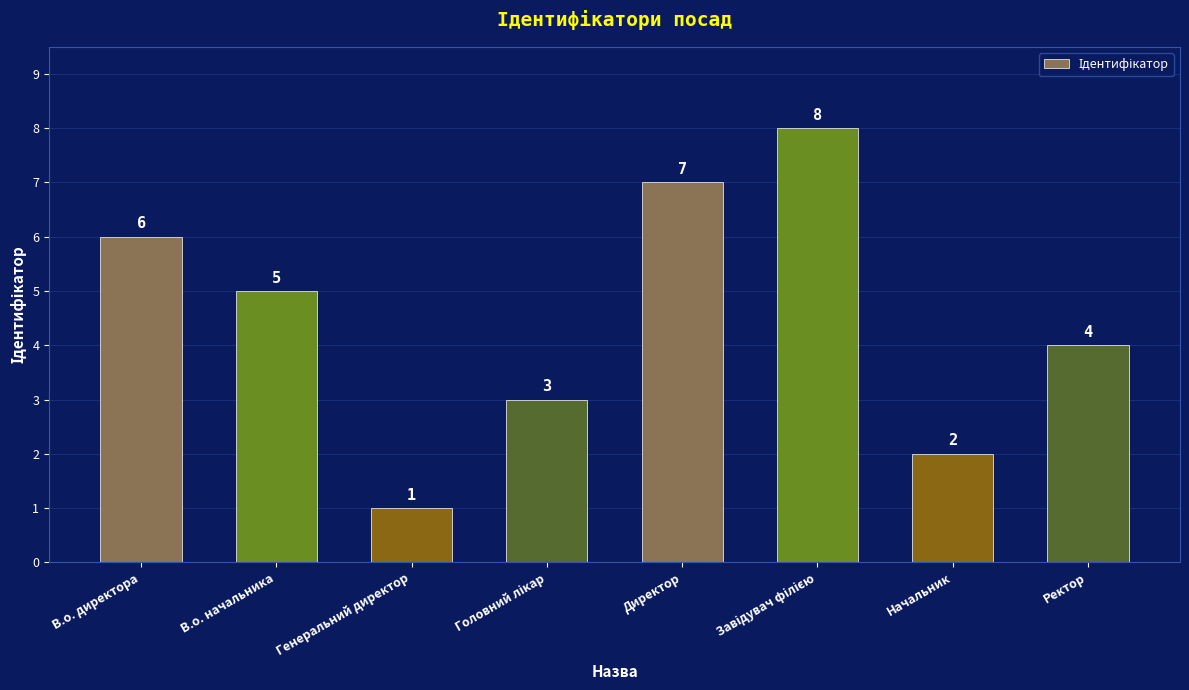

True or false: the data shows 1 at Генеральний директор.

True